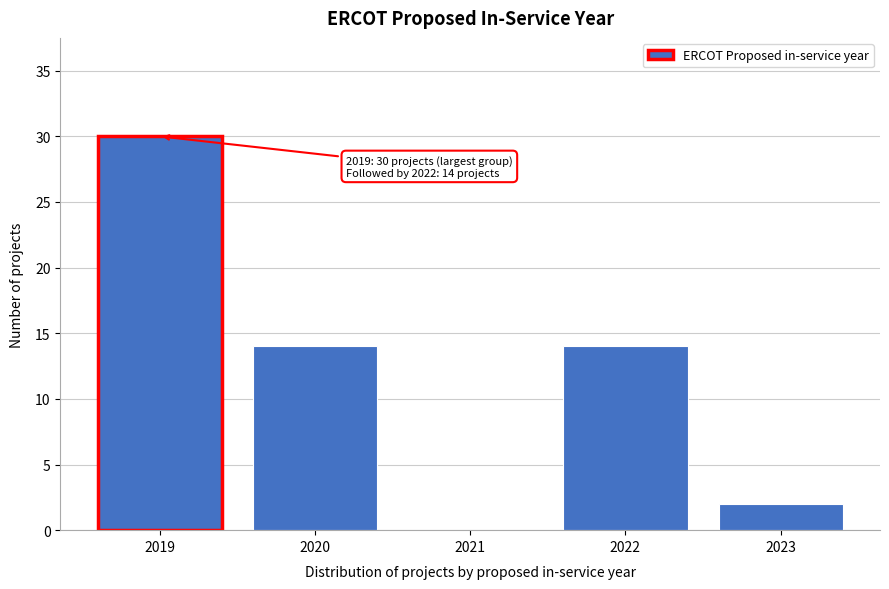

Reading left to right, transcribe all the data shown in this chart.

2019=30	2020=14	2021=0	2022=14	2023=2